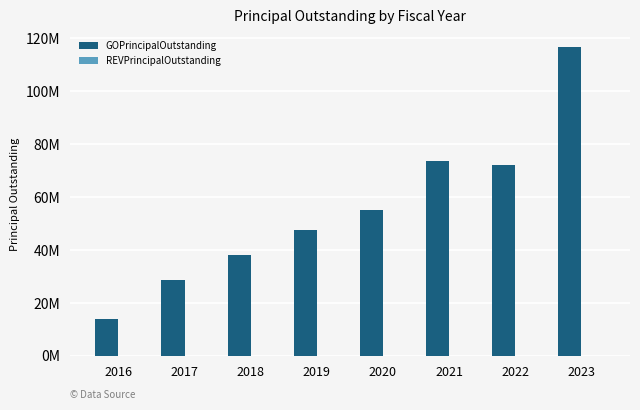

Does the chart contain any negative values?

No